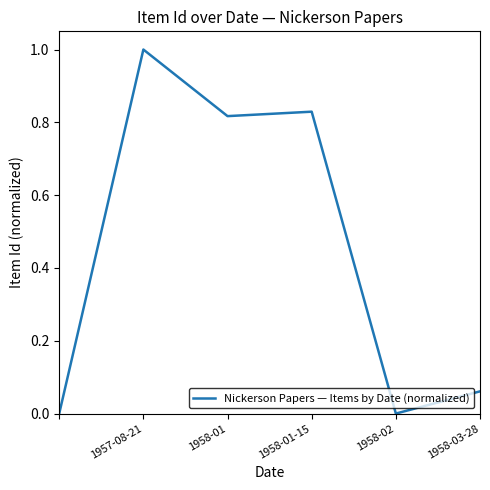

True or false: there are more than 2 points higher than both neighbors.

False